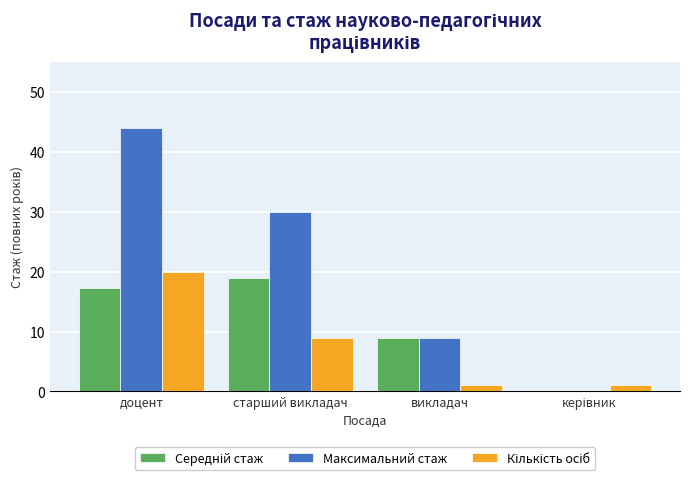

Which series changed the most between доцент and старший викладач?

Максимальний стаж